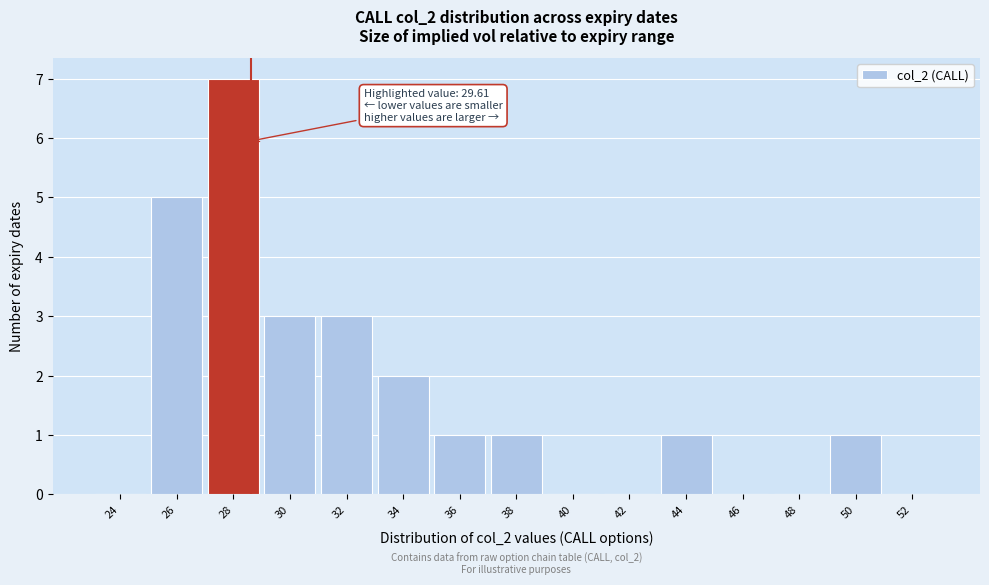

Reading left to right, what are all the values shown in this chart?

24=0	26=5	28=7	30=3	32=3	34=2	36=1	38=1	40=0	42=0	44=1	46=0	48=0	50=1	52=0